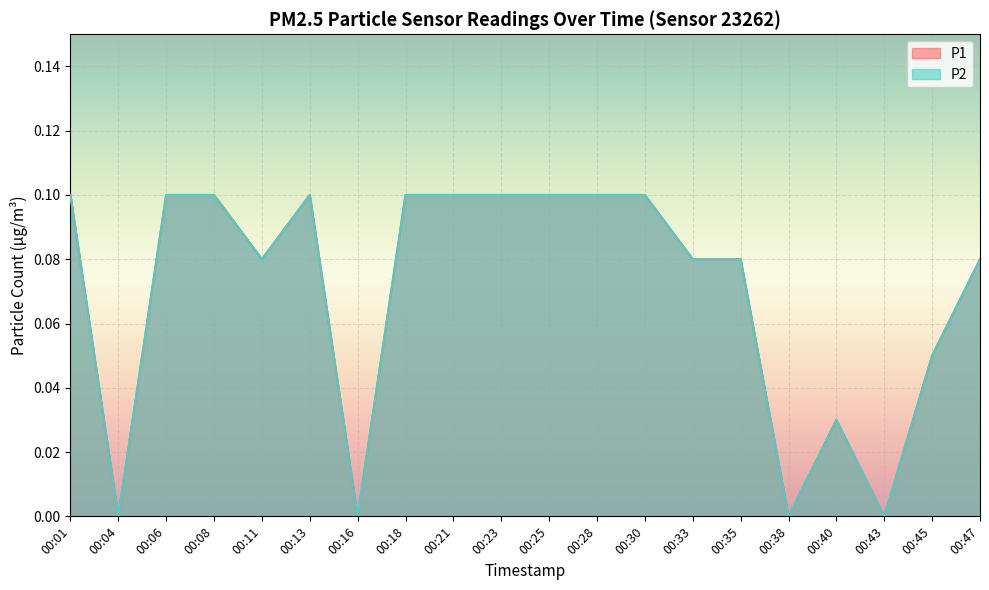

Reading left to right, what are all the values shown in this chart?

P1: 00:01=0.1	00:04=0.0	00:06=0.1	00:08=0.1	00:11=0.1	00:13=0.1	00:16=0.0	00:18=0.1	00:21=0.1	00:23=0.1	00:25=0.1	00:28=0.1	00:30=0.1	00:33=0.1	00:35=0.1	00:38=0.0	00:40=0.0	00:43=0.0	00:45=0.1	00:47=0.1
P2: 00:01=0.1	00:04=0.0	00:06=0.1	00:08=0.1	00:11=0.1	00:13=0.1	00:16=0.0	00:18=0.1	00:21=0.1	00:23=0.1	00:25=0.1	00:28=0.1	00:30=0.1	00:33=0.1	00:35=0.1	00:38=0.0	00:40=0.0	00:43=0.0	00:45=0.1	00:47=0.1